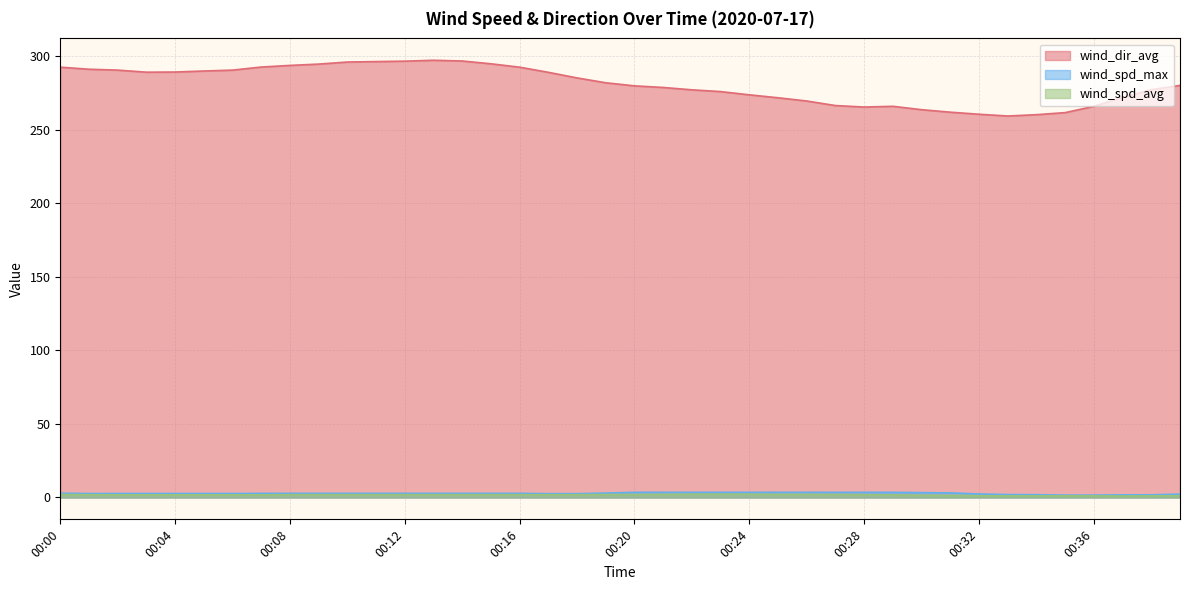

True or false: wind_spd_avg has a value of 1.5 at 00:34.

False